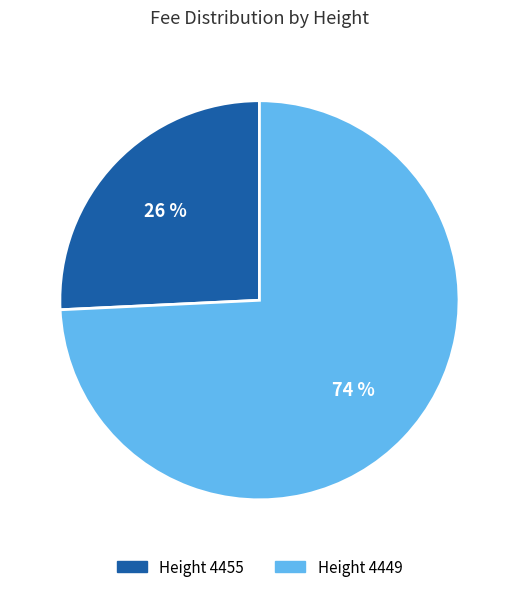

To the nearest percent, what is the difference between the largest and smallest slice percentages?

48%